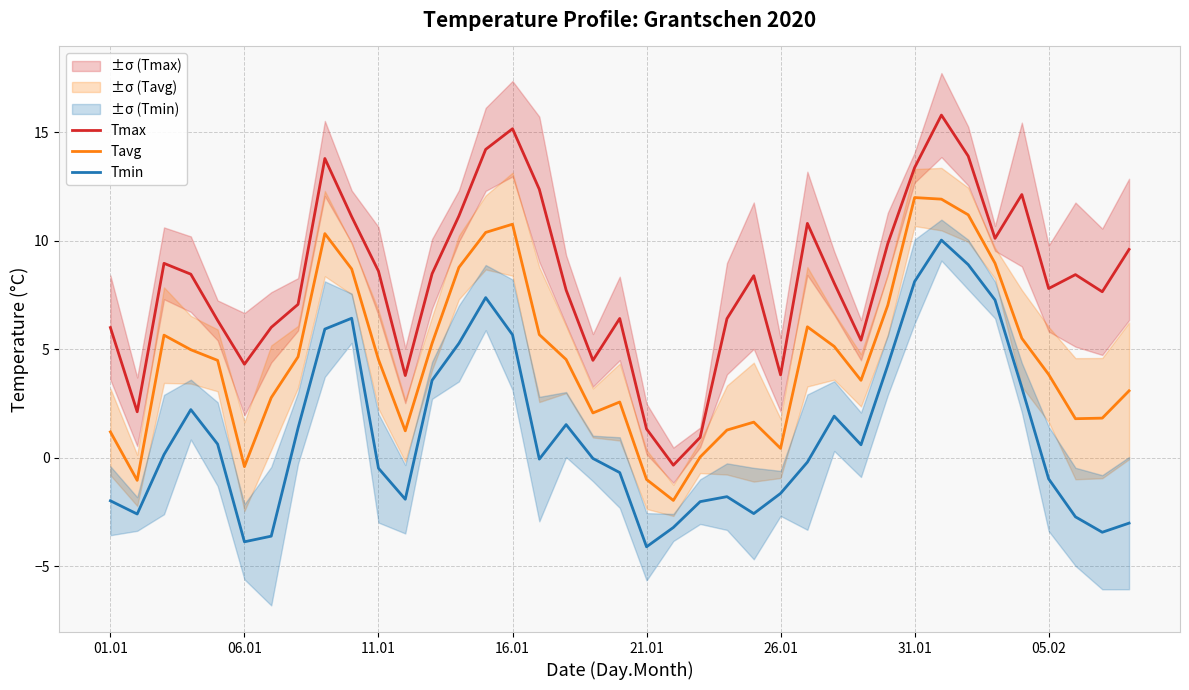

How many series are shown in this chart?

3